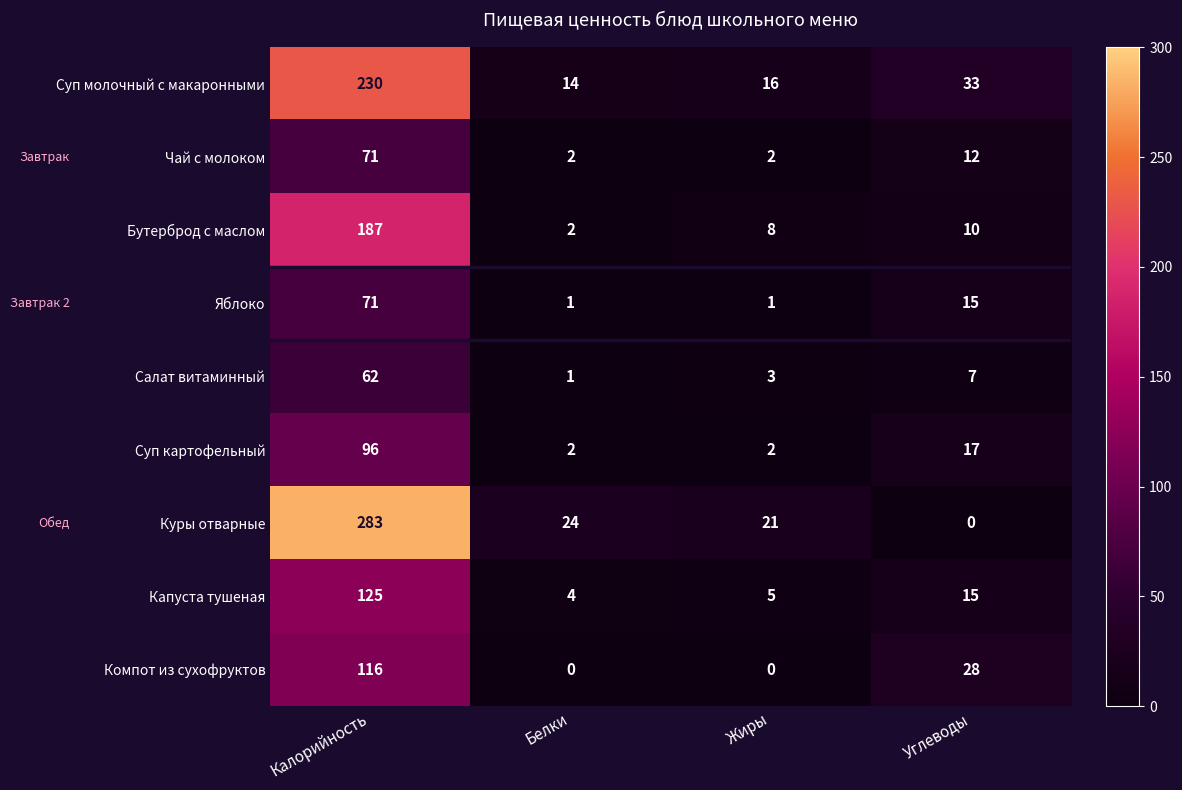

Which series has the widest spread of values?

Куры отварные